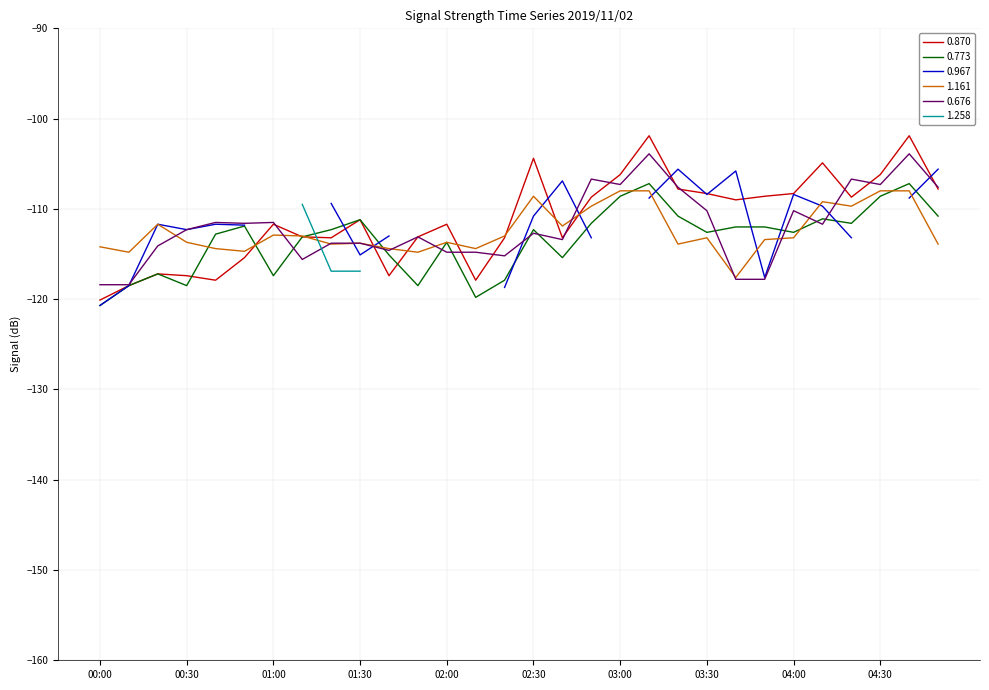

The value of 0.773 at 01:50 is -118.5. True or false?

True